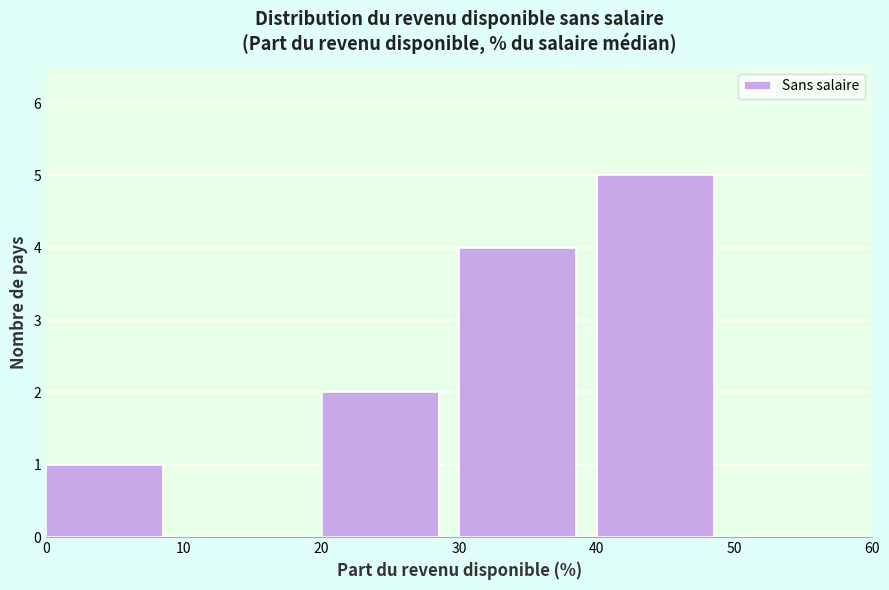

What is the height of the bar covering 30 to 40 on the x-axis? The values are not printed on the chart, so give them approximately, as read against the axis.

4